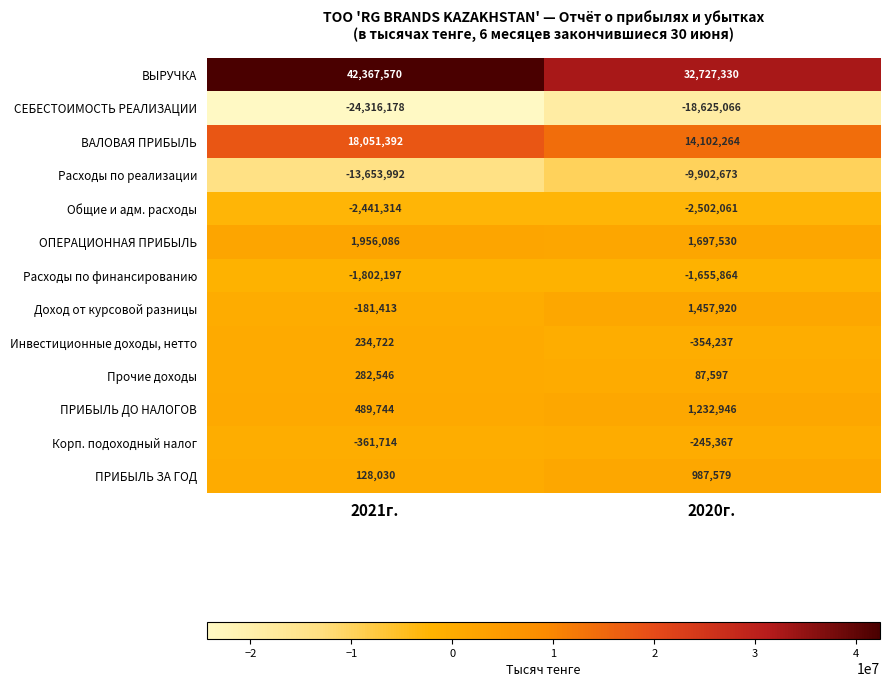

Reading left to right, what are all the values shown in this chart?

ВЫРУЧКА: 2021г.=42367570	2020г.=32727330
СЕБЕСТОИМОСТЬ РЕАЛИЗАЦИИ: 2021г.=-24316178	2020г.=-18625066
ВАЛОВАЯ ПРИБЫЛЬ: 2021г.=18051392	2020г.=14102264
Расходы по реализации: 2021г.=-13653992	2020г.=-9902673
Общие и адм. расходы: 2021г.=-2441314	2020г.=-2502061
ОПЕРАЦИОННАЯ ПРИБЫЛЬ: 2021г.=1956086	2020г.=1697530
Расходы по финансированию: 2021г.=-1802197	2020г.=-1655864
Доход от курсовой разницы: 2021г.=-181413	2020г.=1457920
Инвестиционные доходы, нетто: 2021г.=234722	2020г.=-354237
Прочие доходы: 2021г.=282546	2020г.=87597
ПРИБЫЛЬ ДО НАЛОГОВ: 2021г.=489744	2020г.=1232946
Корп. подоходный налог: 2021г.=-361714	2020г.=-245367
ПРИБЫЛЬ ЗА ГОД: 2021г.=128030	2020г.=987579